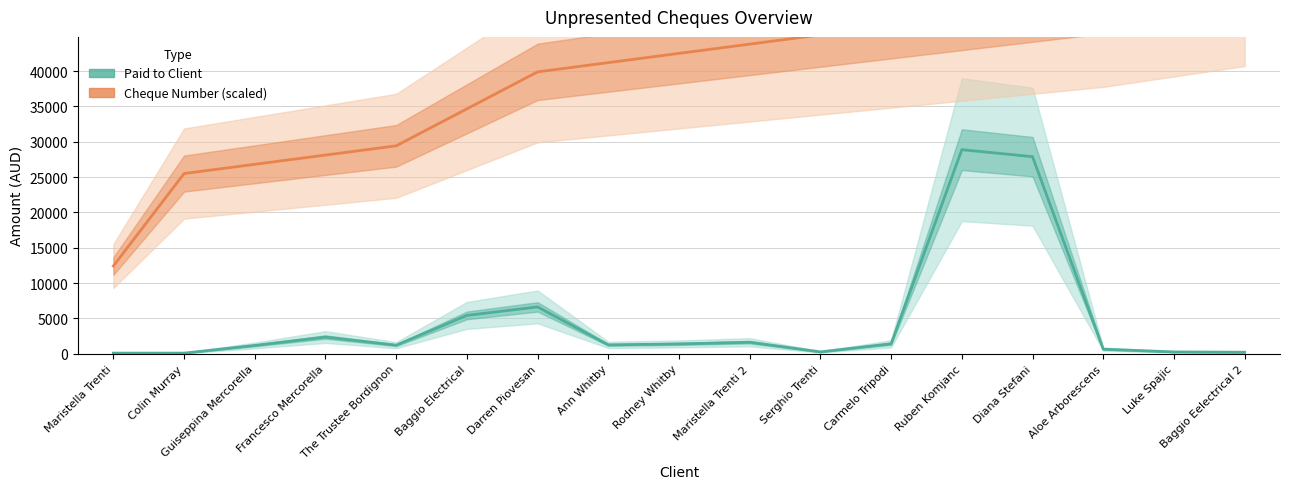

At which label is Paid to Client closest to 14490?

Darren Piovesan